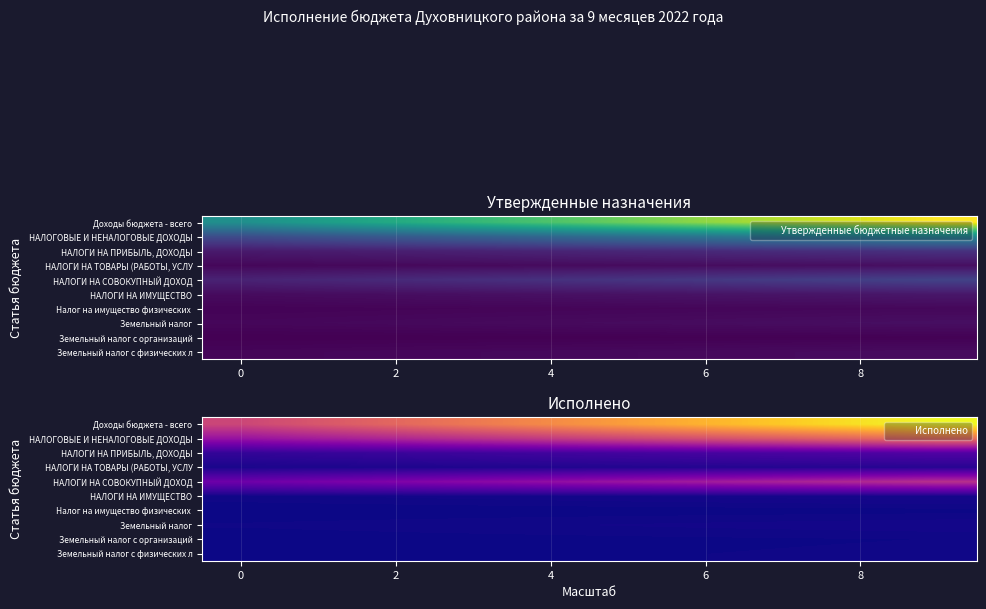

Rank the series at 4 from highest to lowest value.

Доходы бюджета - всего, НАЛОГОВЫЕ И НЕНАЛОГОВЫЕ ДОХОДЫ, НАЛОГИ НА СОВОКУПНЫЙ ДОХОД, НАЛОГИ НА ПРИБЫЛЬ, ДОХОДЫ, НАЛОГИ НА ТОВАРЫ (РАБОТЫ, УСЛУ, НАЛОГИ НА ИМУЩЕСТВО, Земельный налог, Земельный налог с физических л, Земельный налог с организаций, Налог на имущество физических